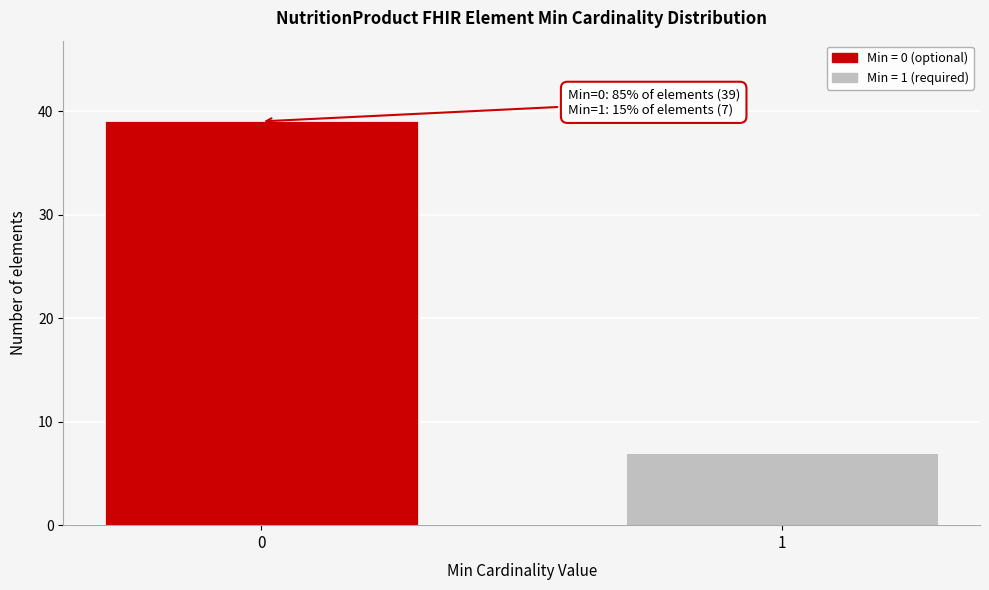

Reading left to right, list all the values displayed in this chart.

39	7